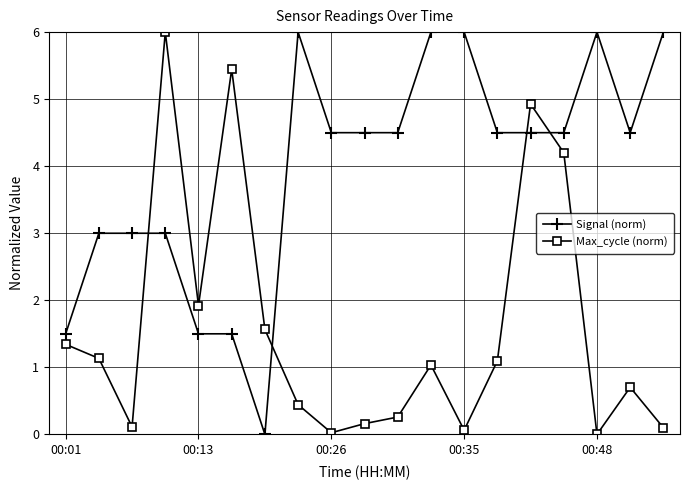

What is the value of the Max_cycle (norm) point at the 15th from the left?

4.9